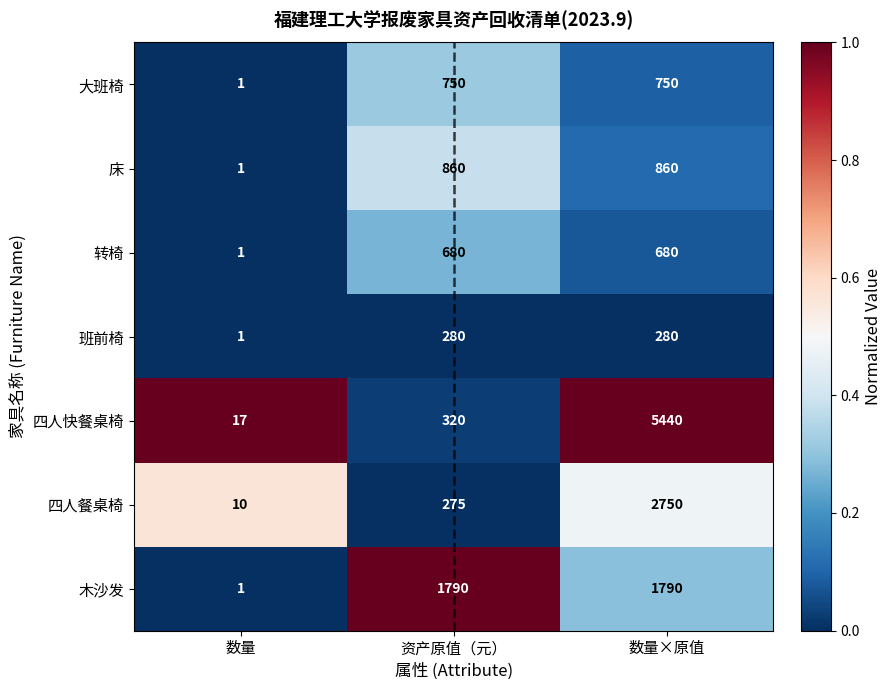

Which series has the widest spread of values?

四人快餐桌椅